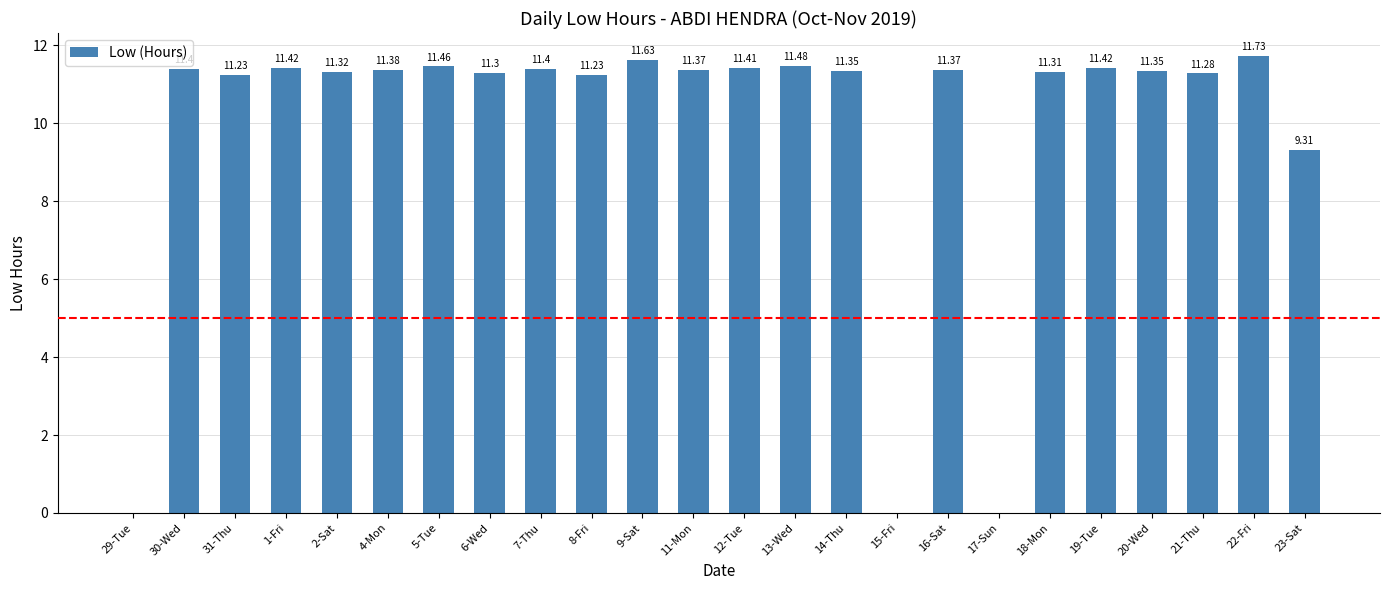

What is the difference between the values at 12-Tue and 9-Sat?

0.2